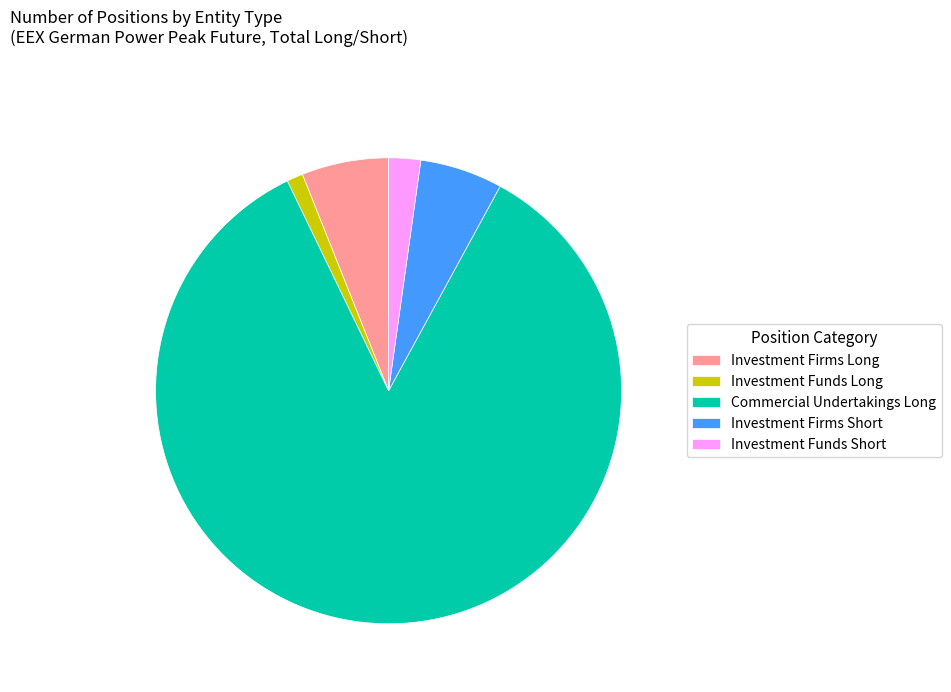

Combined, do Investment Firms Long and Investment Funds Short account for over 50%?

No